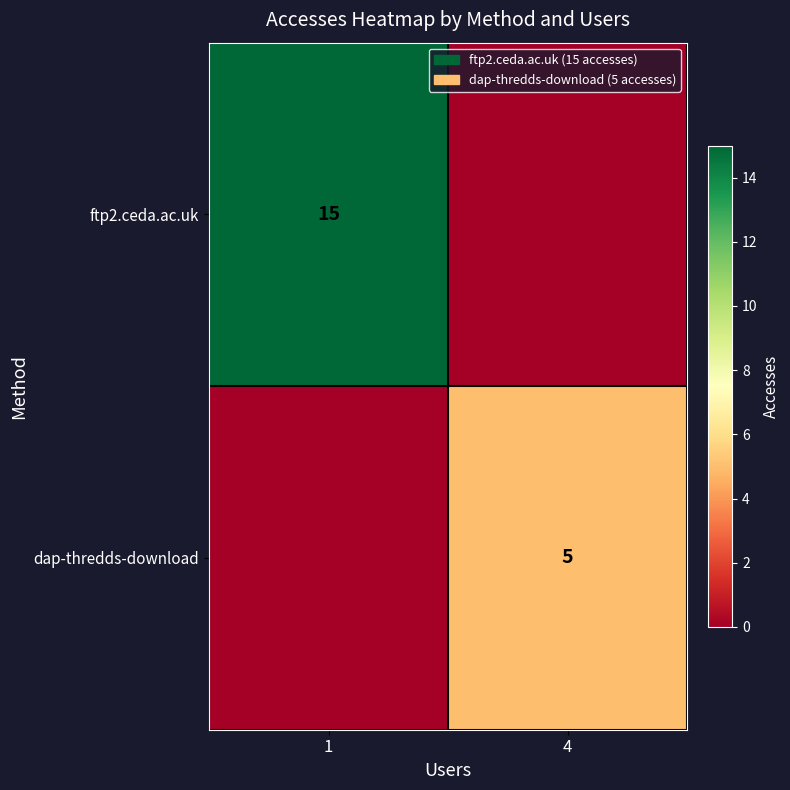

Count the number of categories in the chart.

2